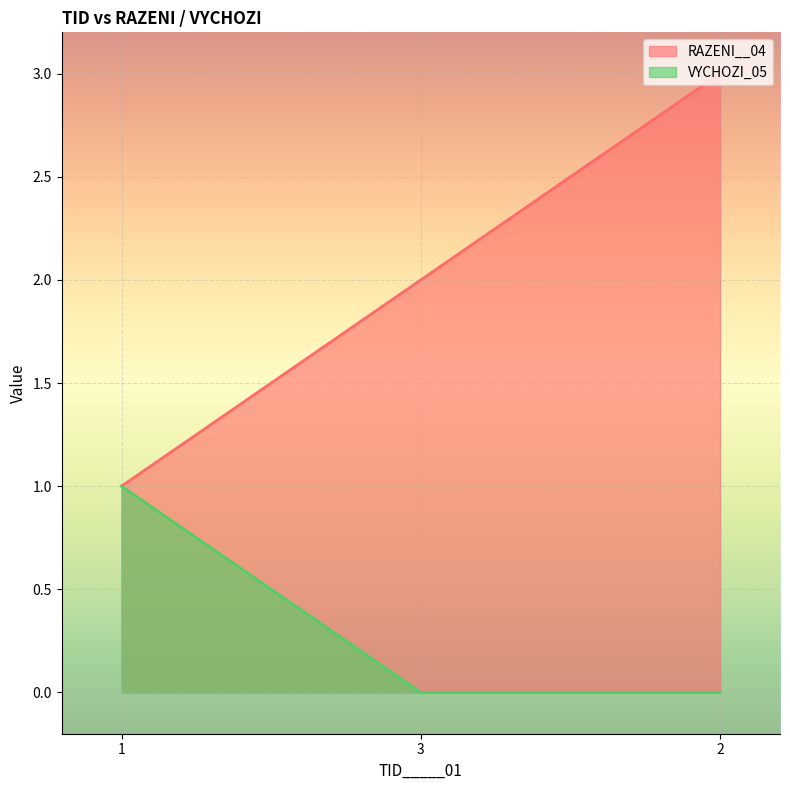

The value at 3 is 0. True or false?

True